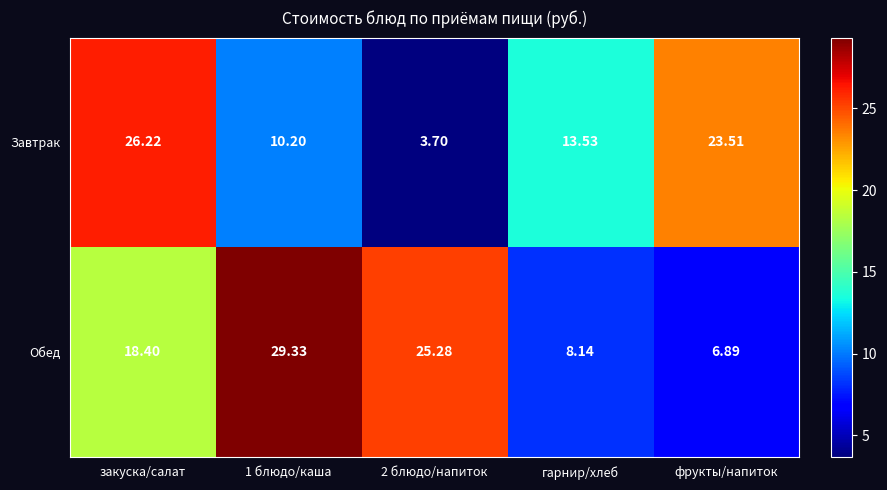

At how many categories does at least one series exceed 10?

5